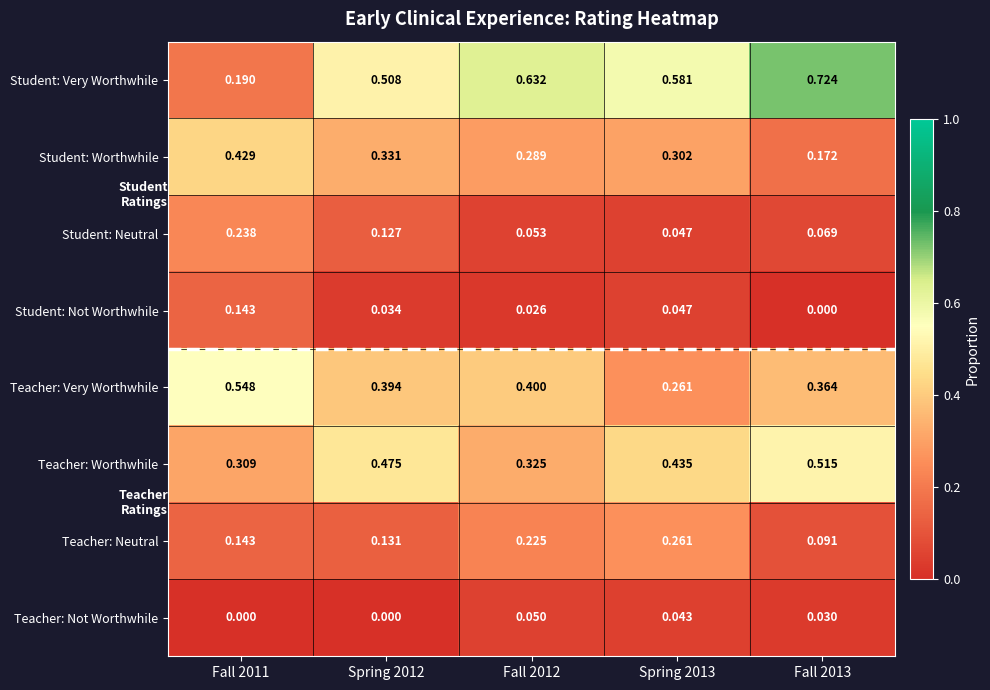

What is the total value across all series at Spring 2013?

2.0